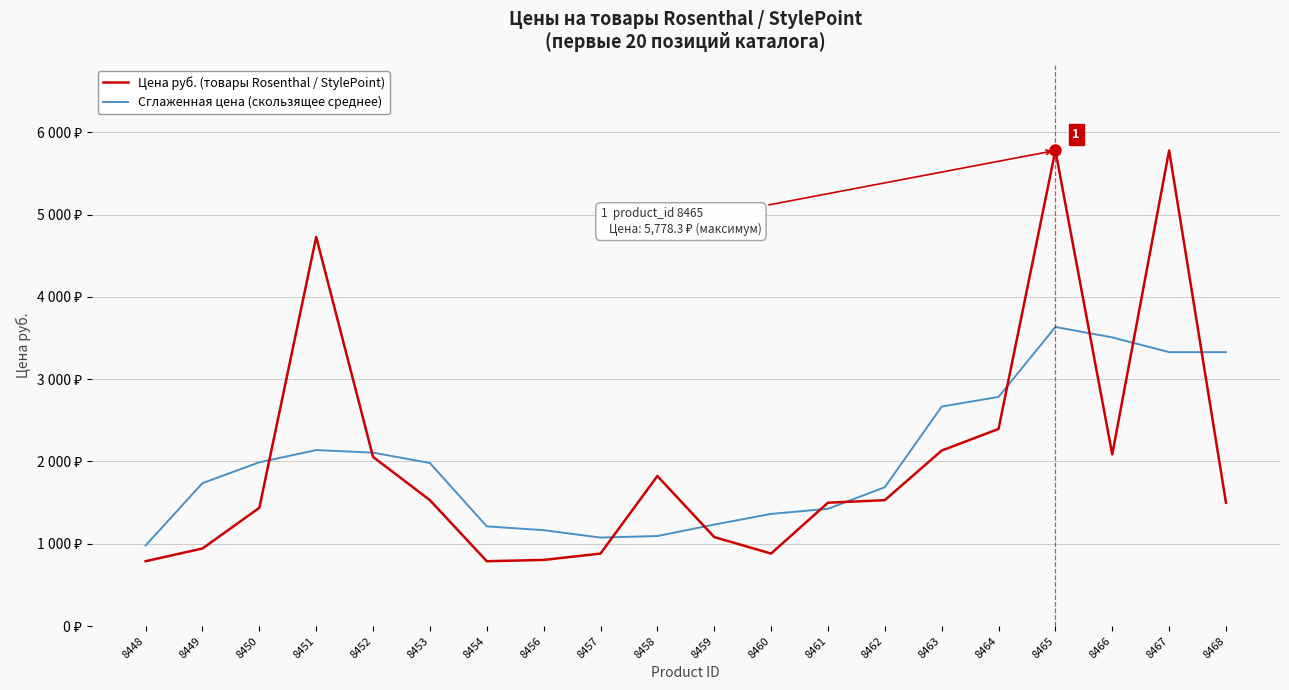

True or false: Сглаженная цена (скользящее среднее) has a value of 3038.5 at 8453.

False